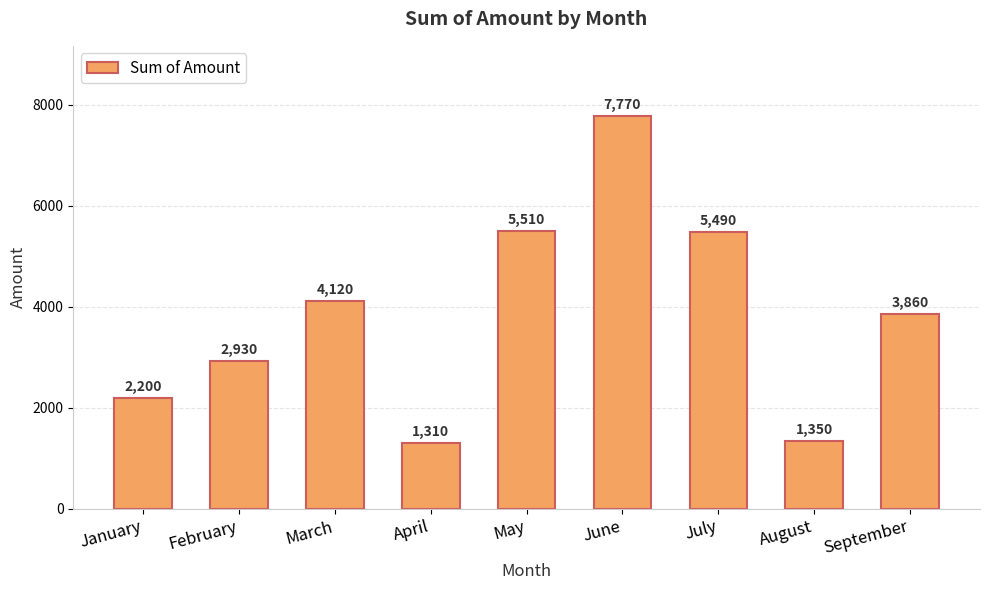

What is the average value?

3838